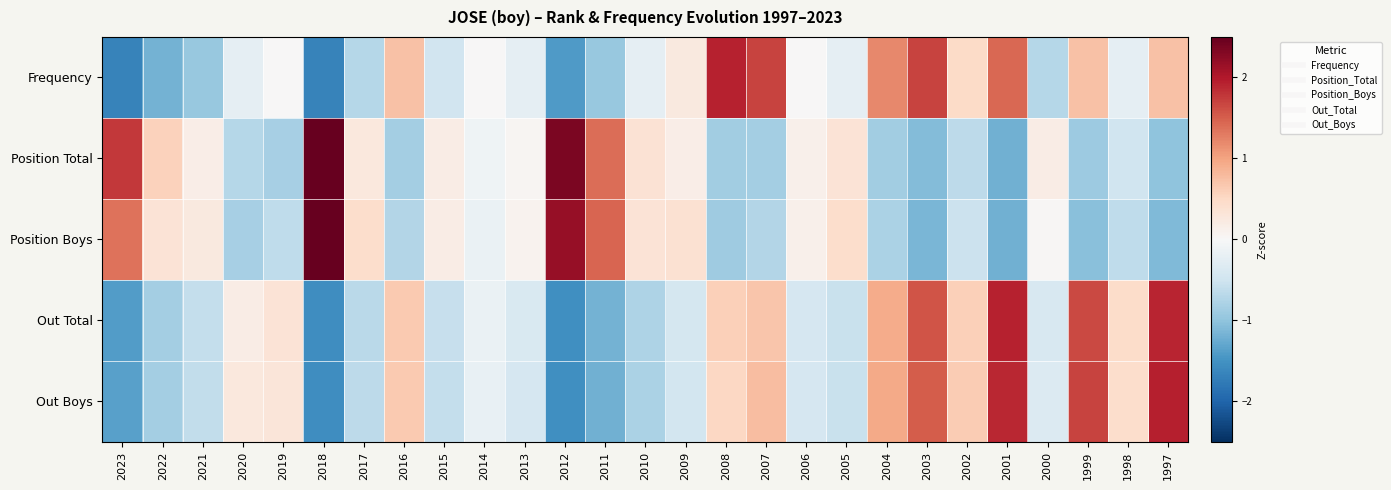

How many data points does each series have?

27